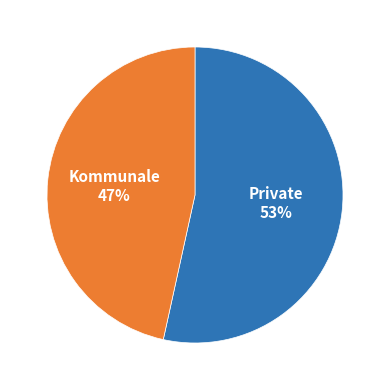

How many slices are in this pie chart?

2